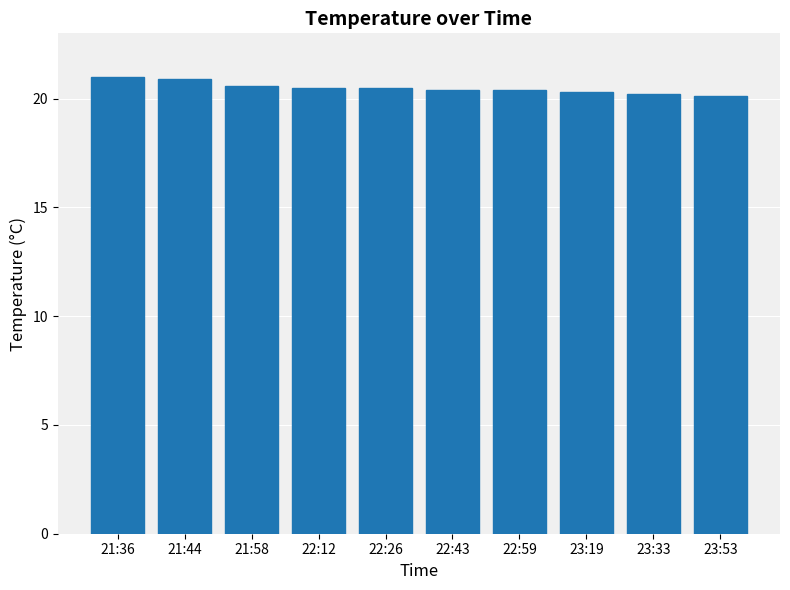

The value at 21:58 is 34.0. True or false?

False